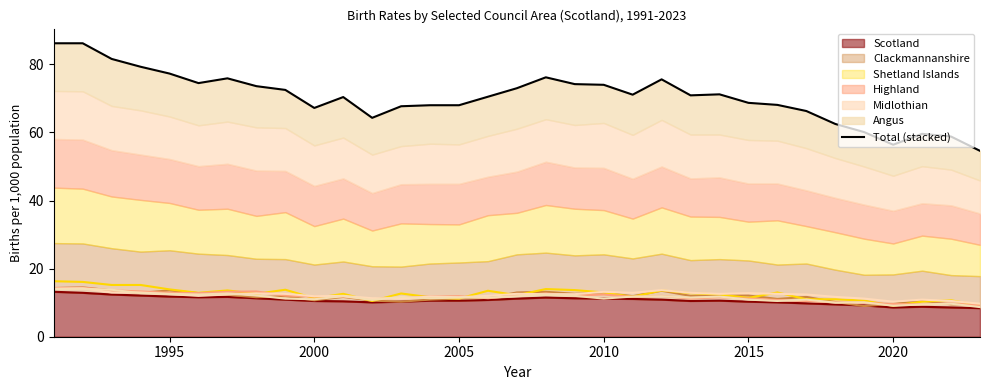

How many interior local valleys (lower than both neighbors) does the data have?

6